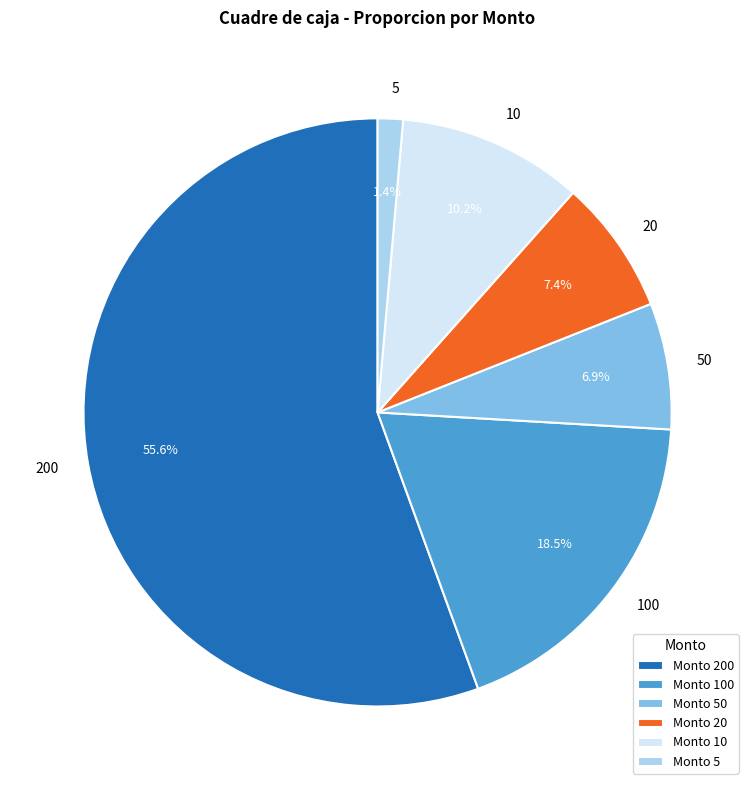

Which slice represents more than half of the pie?

Monto 200